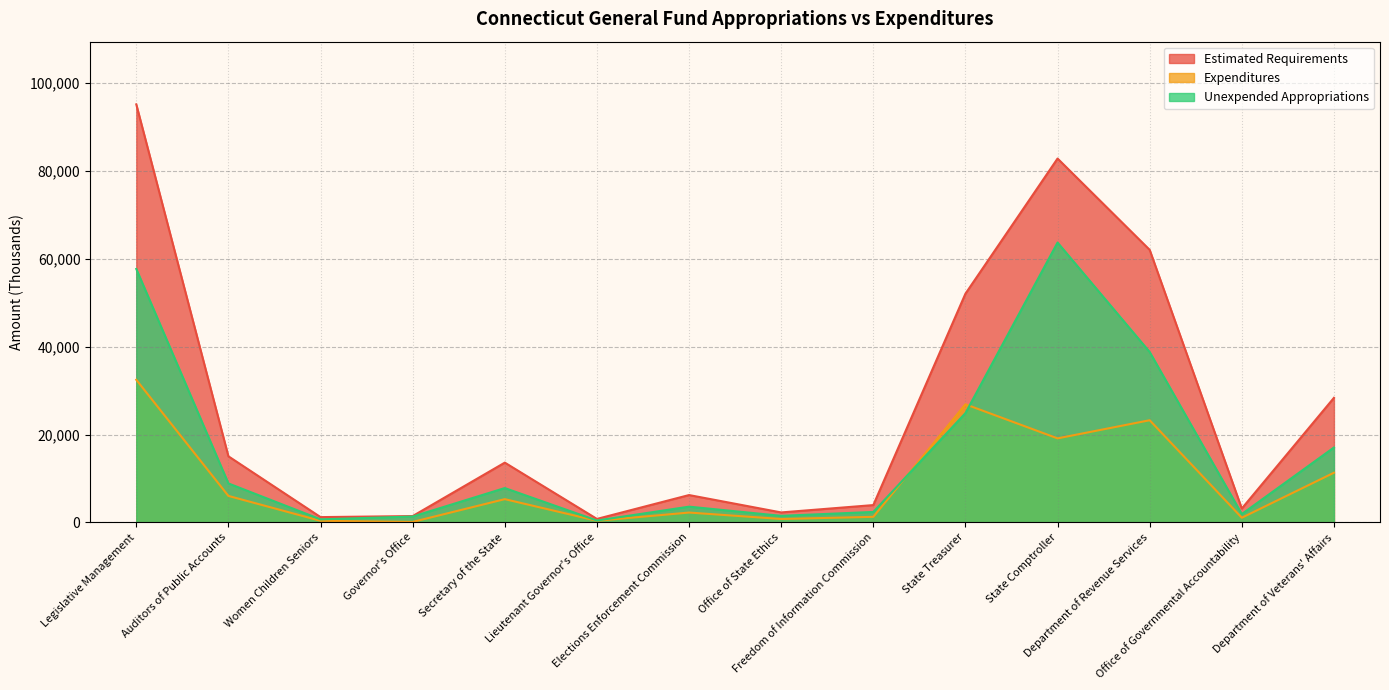

Reading left to right, extract all data points from this chart.

Estimated Requirements: Legislative Management=95144	Auditors of Public Accounts=15040	Women Children Seniors=1200	Governor's Office=1437	Secretary of the State=13602	Lieutenant Governor's Office=787	Elections Enforcement Commission=6219	Office of State Ethics=2265	Freedom of Information Commission=3938	State Treasurer=52051	State Comptroller=82815	Department of Revenue Services=62027	Office of Governmental Accountability=3155	Department of Veterans' Affairs=28349
Expenditures: Legislative Management=32459	Auditors of Public Accounts=6024	Women Children Seniors=357	Governor's Office=107	Secretary of the State=5289	Lieutenant Governor's Office=363	Elections Enforcement Commission=2238	Office of State Ethics=774	Freedom of Information Commission=1263	State Treasurer=26880	State Comptroller=19122	Department of Revenue Services=23250	Office of Governmental Accountability=1060	Department of Veterans' Affairs=11304
Unexpended Appropriations: Legislative Management=57685	Auditors of Public Accounts=8866	Women Children Seniors=693	Governor's Office=1330	Secretary of the State=7813	Lieutenant Governor's Office=424	Elections Enforcement Commission=3581	Office of State Ethics=1491	Freedom of Information Commission=2375	State Treasurer=24871	State Comptroller=63693	Department of Revenue Services=38777	Office of Governmental Accountability=1895	Department of Veterans' Affairs=17045